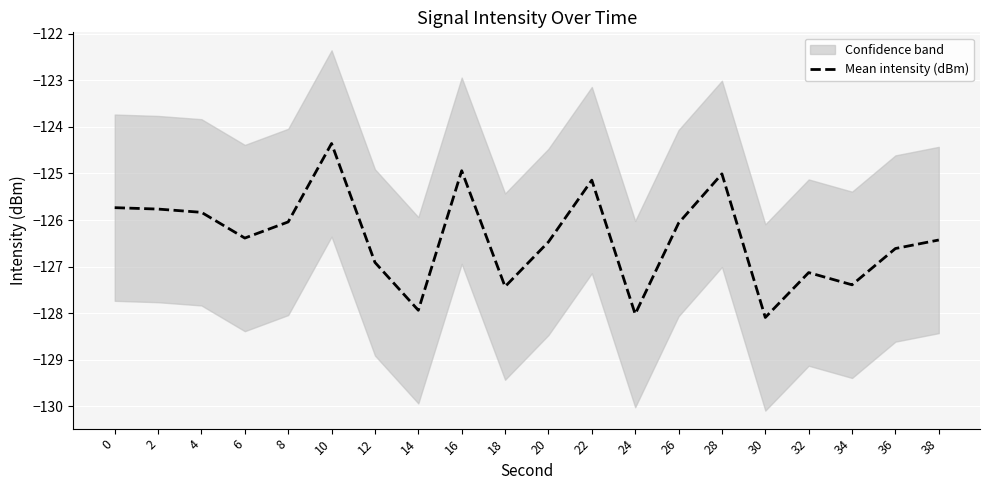

What is the approximate value at 24?

-128.0